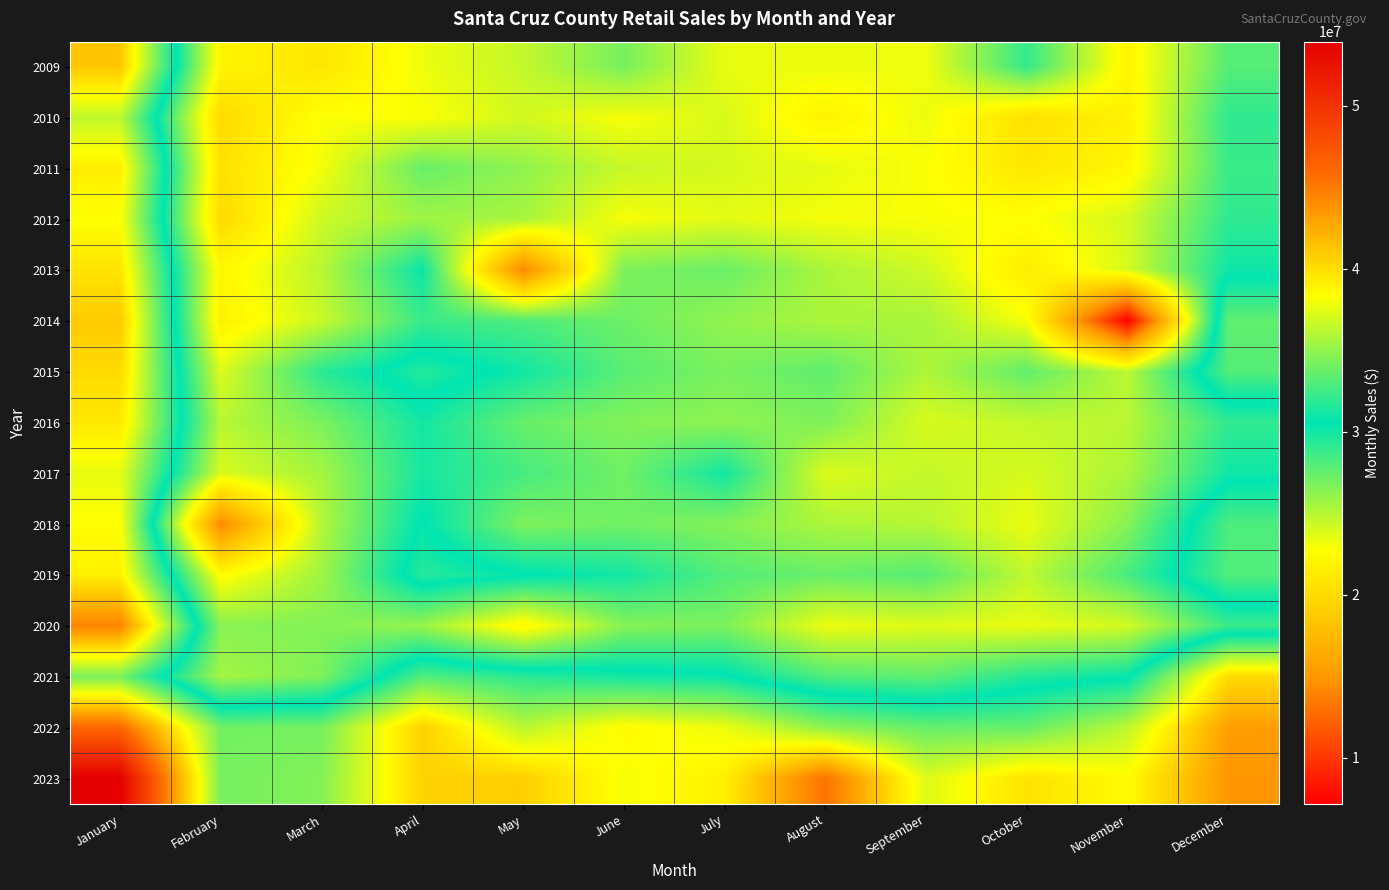

Reading left to right, list all the values displayed in this chart.

2009: January=41160511	February=22039107	March=20887794	April=23281413	May=24596673	June=26900545	July=23434057	August=23390552	September=23254351	October=28950259	November=22028293	December=27930279
2010: January=36403741	February=19972408	March=22882565	April=22851277	May=24143154	June=22995087	July=23952618	August=21863356	September=23346152	October=20524415	November=21799645	December=29108408
2011: January=39158376	February=20566284	March=23094439	April=27362685	May=26154992	June=24499509	July=24021944	August=23520199	September=22879901	October=21015280	November=22122997	December=28742108
2012: January=38307431	February=19957881	March=24334161	April=25705790	May=25459015	June=23024453	July=23634703	August=23126921	September=22967083	October=22770329	November=24082795	December=29090362
2013: January=39669690	February=22164489	March=24934219	April=30261595	May=14012999	June=26743034	July=27320532	August=25357671	September=24260146	October=21440812	November=23944647	December=30105575
2014: January=40991654	February=21672345	March=24413263	April=28763856	May=28169166	June=27195149	July=26117271	August=25302112	September=25427618	October=23032518	November=7138369	December=33509811
2015: January=40152378	February=23786522	March=29255829	April=31595466	May=30015900	June=27835560	July=26820252	August=27646029	September=25255280	October=27570412	November=24817273	December=33087204
2016: January=39468891	February=24950820	March=26787411	April=29978849	May=27410489	June=26579107	July=26221086	August=26668116	September=23970385	October=24588811	November=24923880	December=29019812
2017: January=37603062	February=23899378	March=25507692	April=29830415	May=28407489	June=27110981	July=29986805	August=23842838	September=24594149	October=24015743	November=25309333	December=30062593
2018: January=38363244	February=14141561	March=25097260	April=30661415	May=26728669	June=27102697	July=26549129	August=25304467	September=25000198	October=23390035	November=26443809	December=32888672
2019: January=39021856	February=22456323	March=25669209	April=31698967	May=30665655	June=29953509	July=28016770	August=27339004	September=27915288	October=24696345	November=28315933	December=33005954
2020: January=44564848	February=26376259	March=26567055	April=25933927	May=22142789	June=26467750	July=26776691	August=23334382	September=23772857	October=23447340	November=24127323	December=28744965
2021: January=34286501	February=25550325	March=26665280	April=33065988	May=31893561	June=31208128	July=30810219	August=28150081	September=27641227	October=29476145	November=30362928	December=40195137
2022: January=46119529	February=34017313	March=34110269	April=40663315	May=36194711	June=38549393	July=37792865	August=34938602	September=33658256	October=33659613	November=36279636	December=43250577
2023: January=53946747	February=34146541	March=34534964	April=40502527	May=40724017	June=38051539	July=39076549	August=45428271	September=37268827	October=39751908	November=38484043	December=43644424